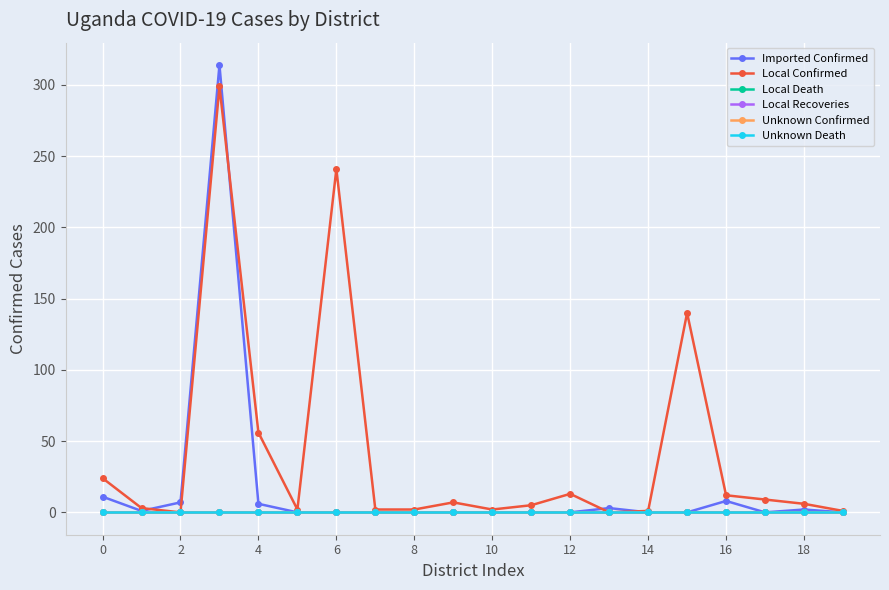

Is this an area chart (filled region under the line)?

No